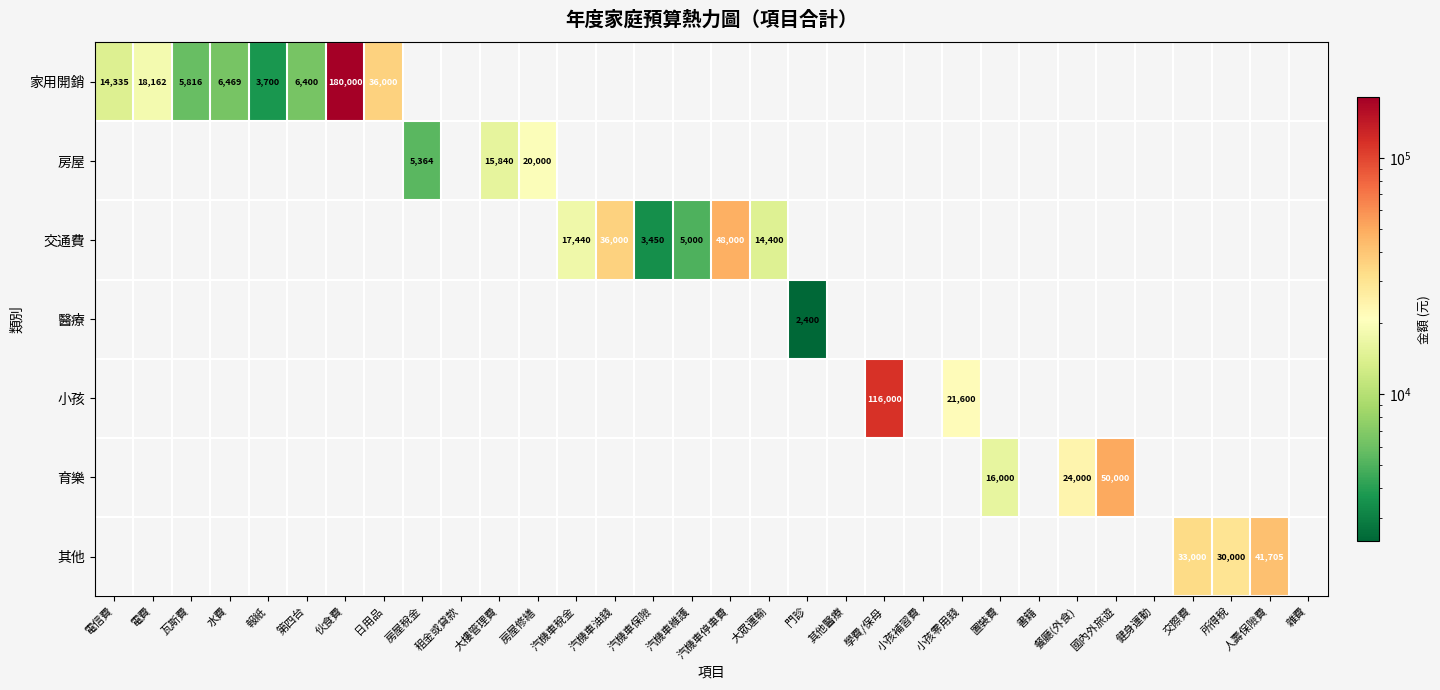

Count the number of data series in this chart.

7